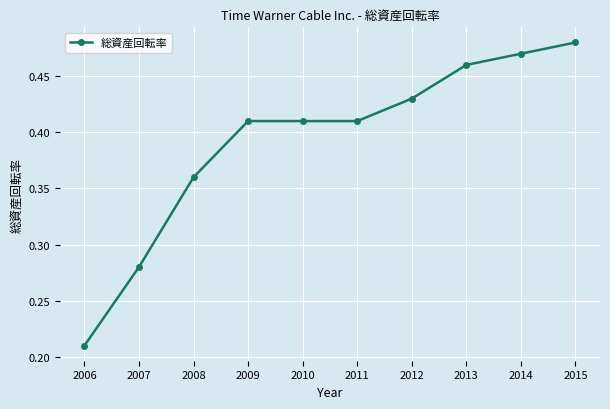

Is it true that the value at 2010 is 0.6?

False